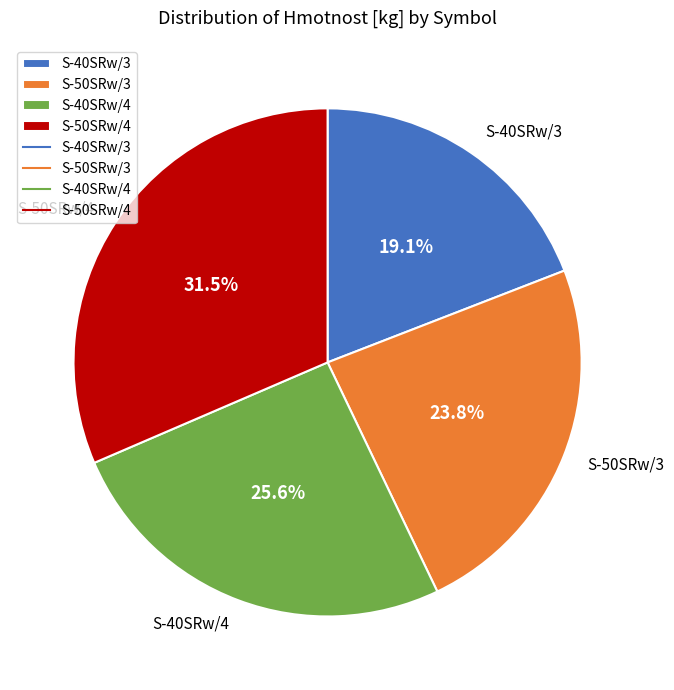

Is it true that S-50SRw/3 is 24% of the pie?

True